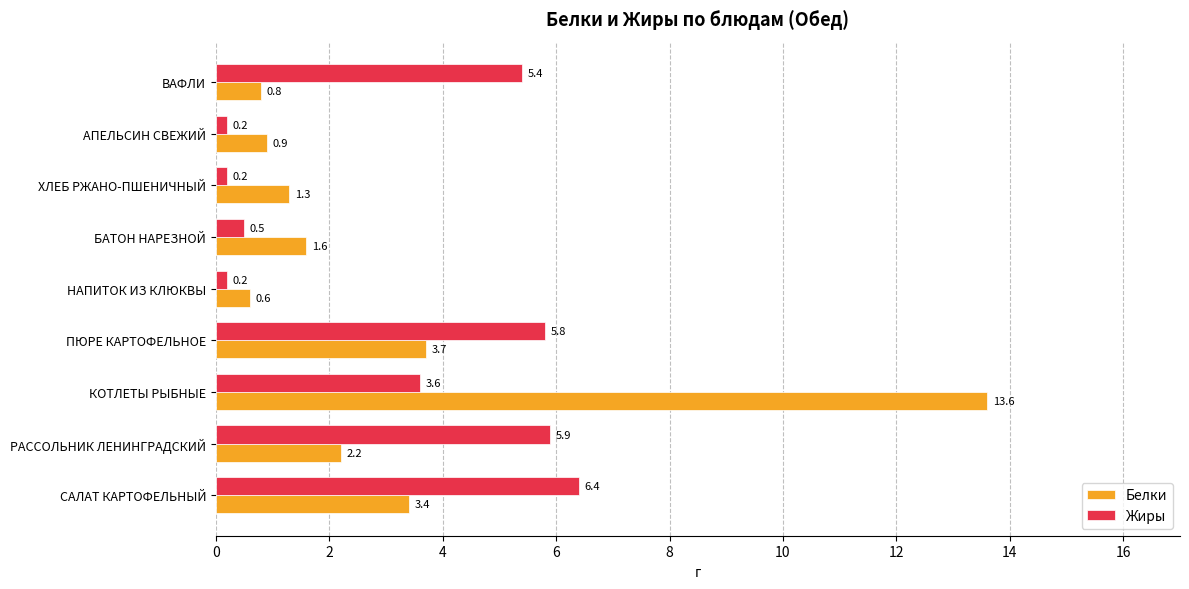

The Жиры series shows 8.8 at ПЮРЕ КАРТОФЕЛЬНОЕ. True or false?

False